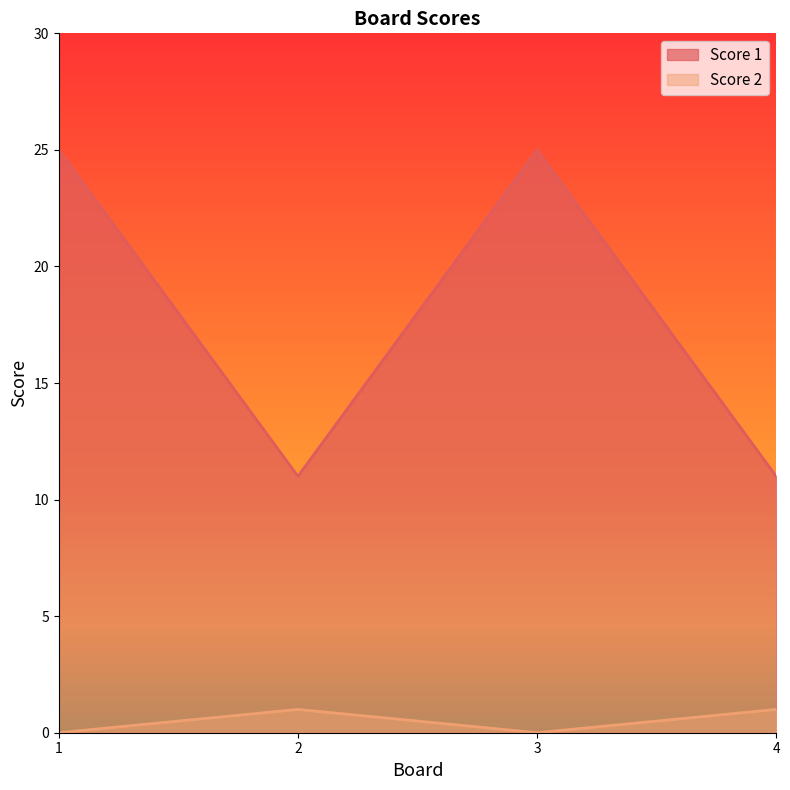

Count the number of data series in this chart.

2